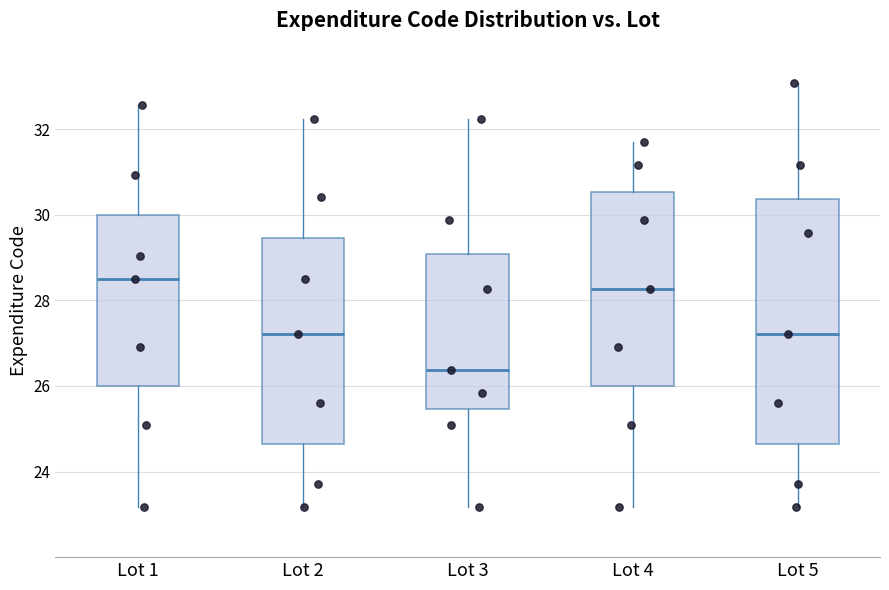

Reading left to right, transcribe this box plot: for each box, give where its median line is, the range the box spans, and where its two whiskers end, as read against the y-axis. The values are not printed on the chart, so give them approximately, as read against the axis.

Lot 1: median 28.6, box 26.0 to 30.0, whiskers 23.2 to 32.6
Lot 2: median 27.2, box 24.6 to 29.4, whiskers 23.2 to 32.2
Lot 3: median 26.4, box 25.4 to 29.0, whiskers 23.2 to 32.2
Lot 4: median 28.2, box 26.0 to 30.6, whiskers 23.2 to 31.6
Lot 5: median 27.2, box 24.6 to 30.4, whiskers 23.2 to 33.0